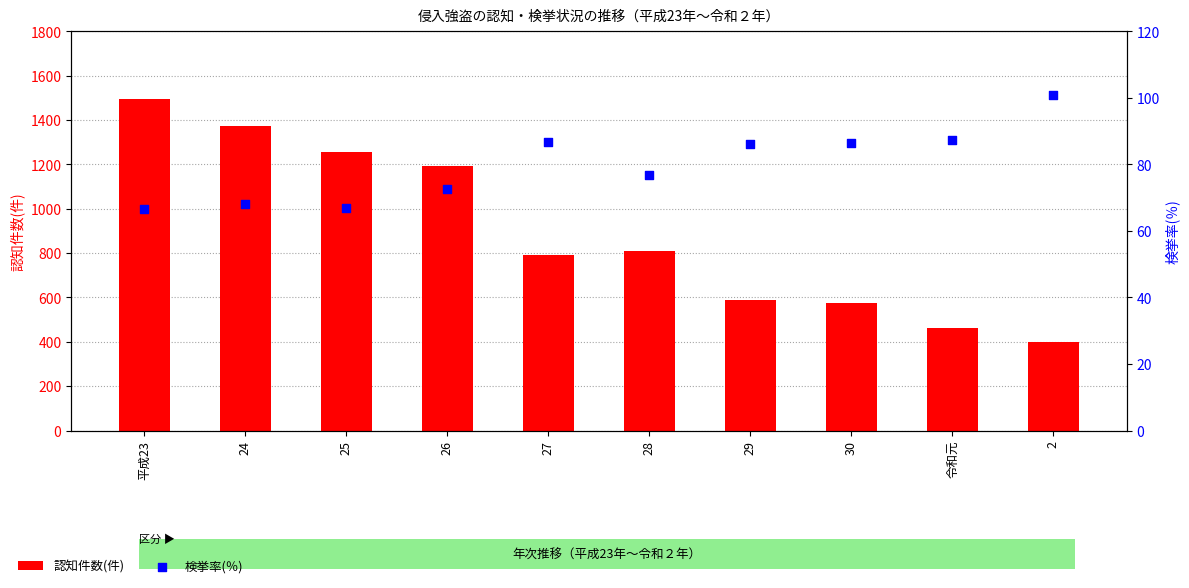

Which series has the largest total across all categories?

認知件数(件)